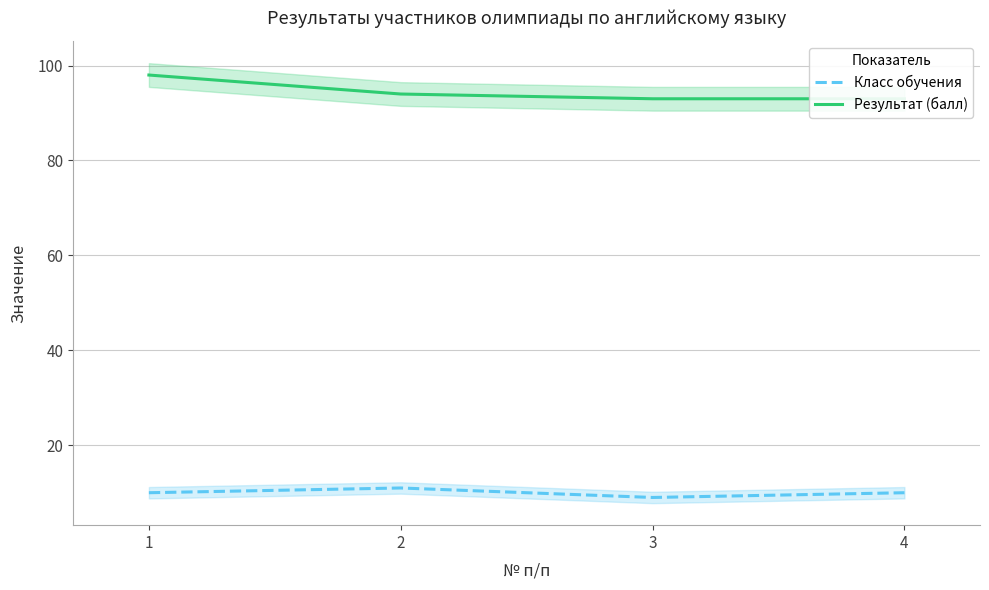

How many lines are shown in the chart?

2